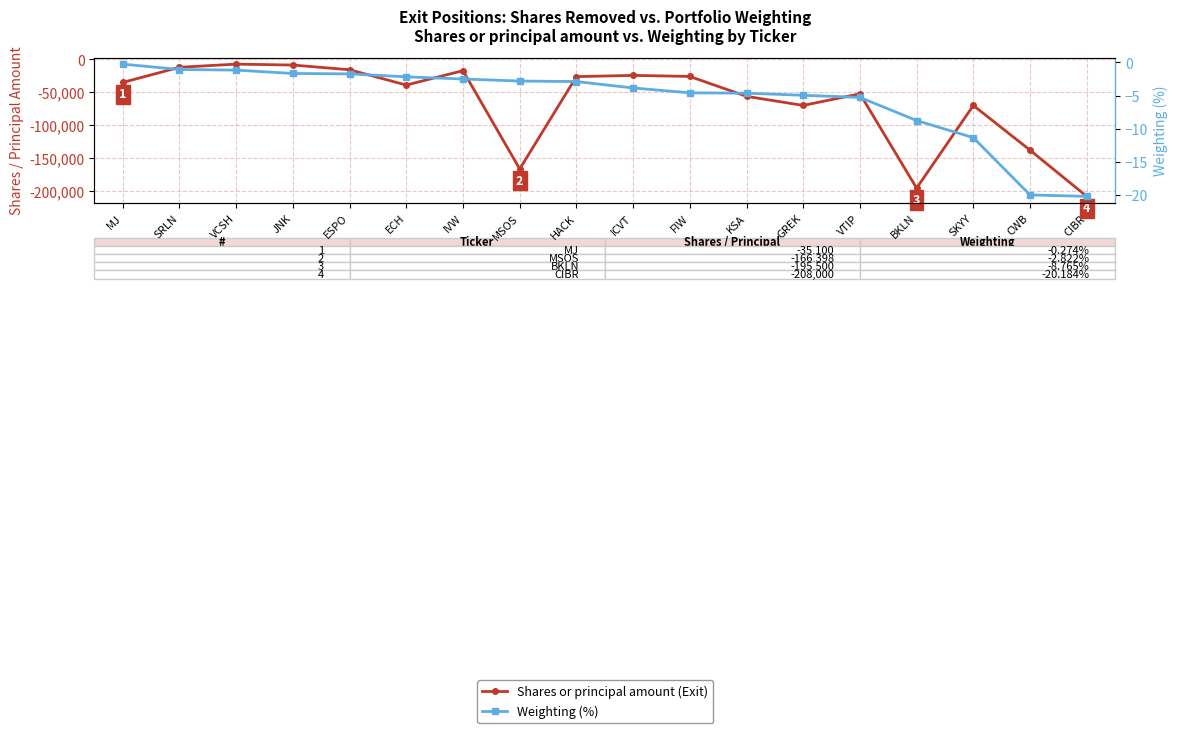

The value of Shares or principal amount (Exit) at BKLN is -195500.0. True or false?

True